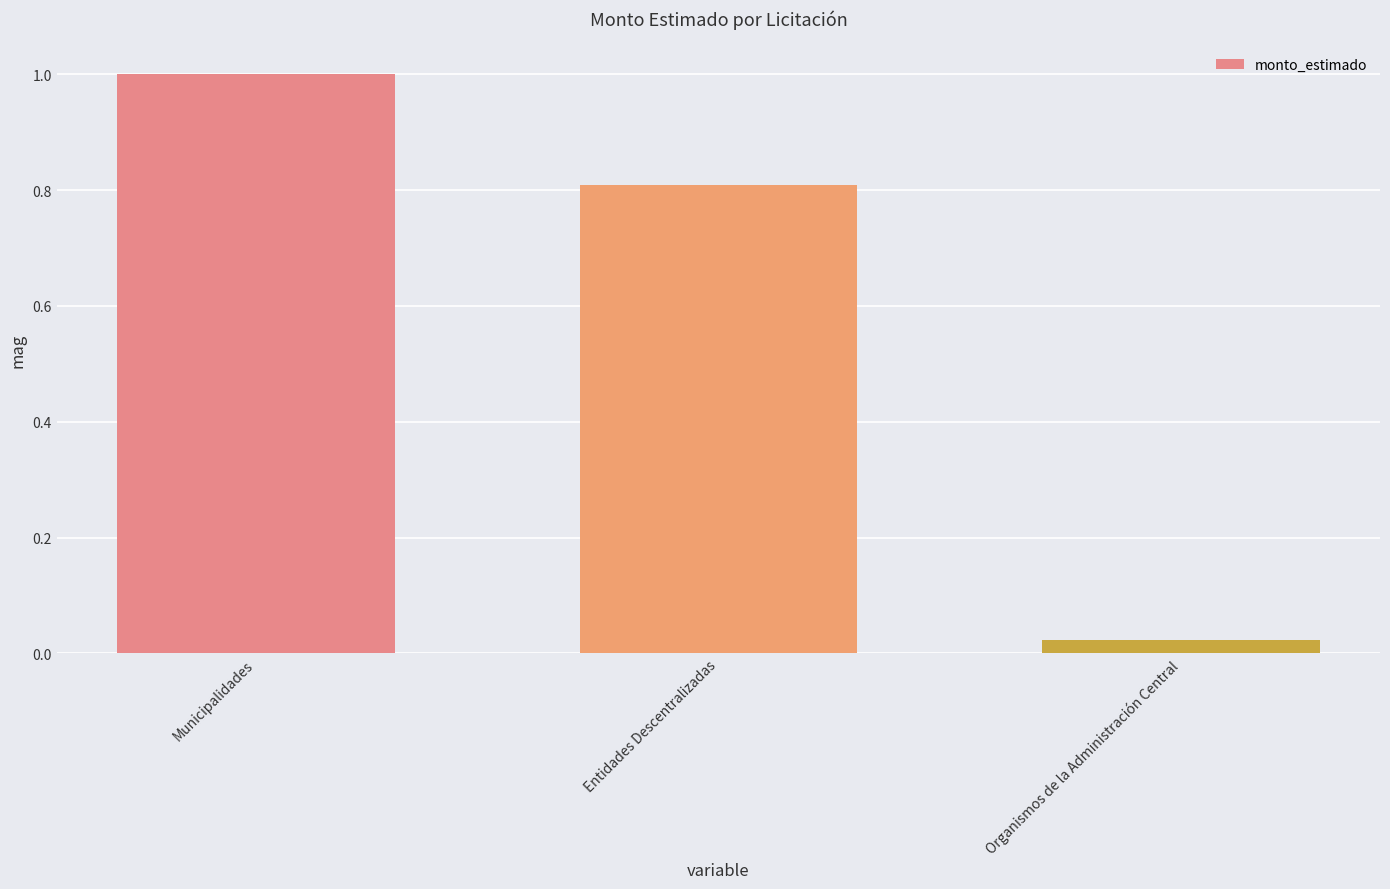

Read the value at Municipalidades.

1.0